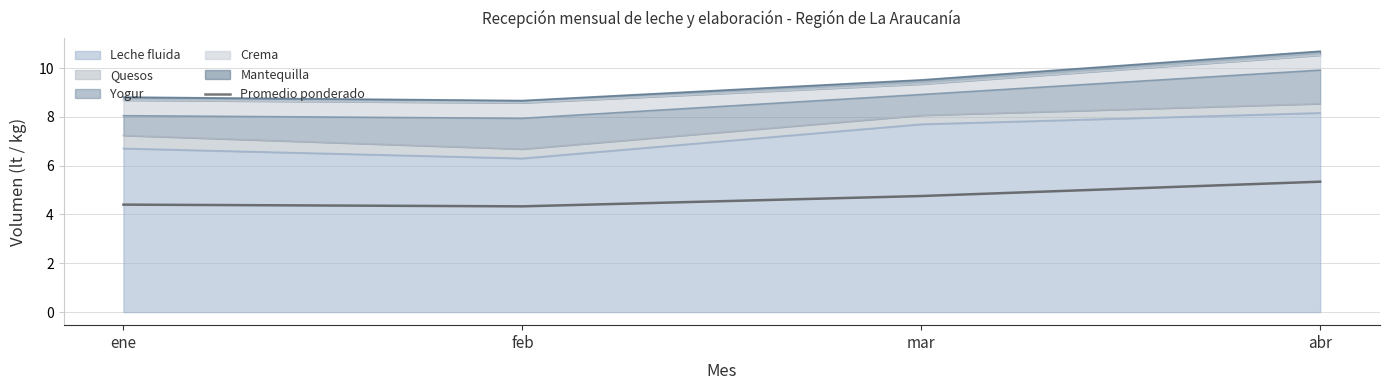

Rank the categories by value from lowest to highest.

feb, ene, mar, abr